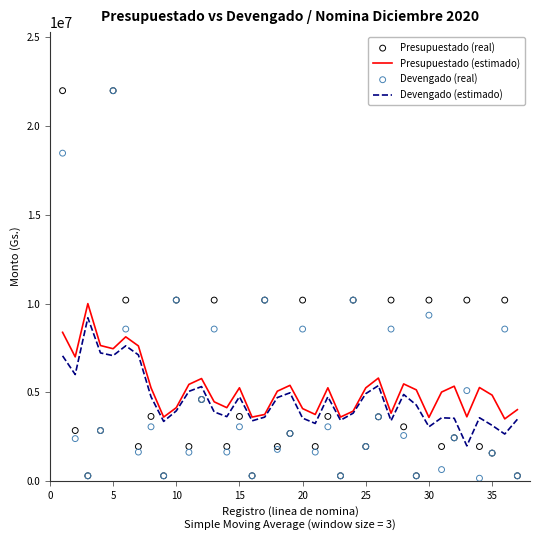

Which series reaches the maximum Y coordinate?

Presupuestado (real)